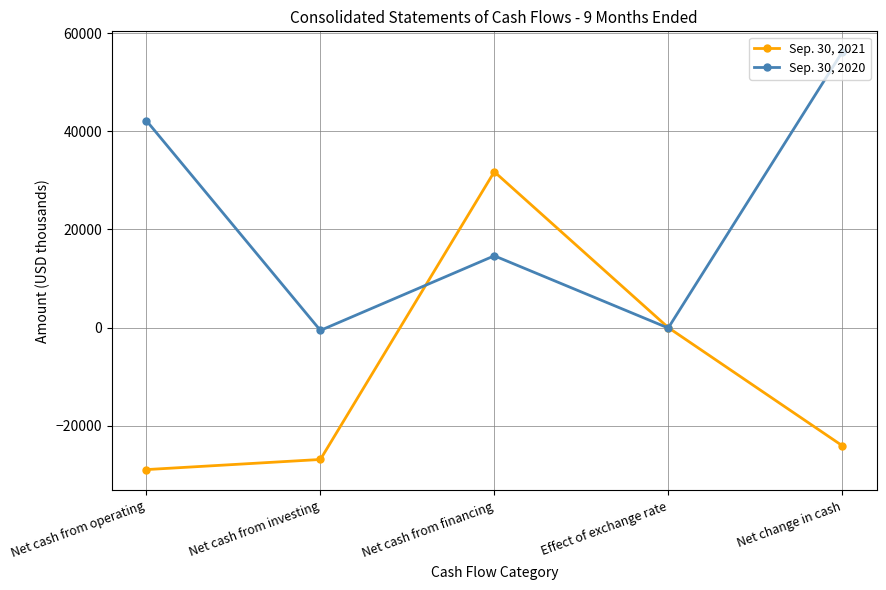

What is the maximum value for Sep. 30, 2020?

56089